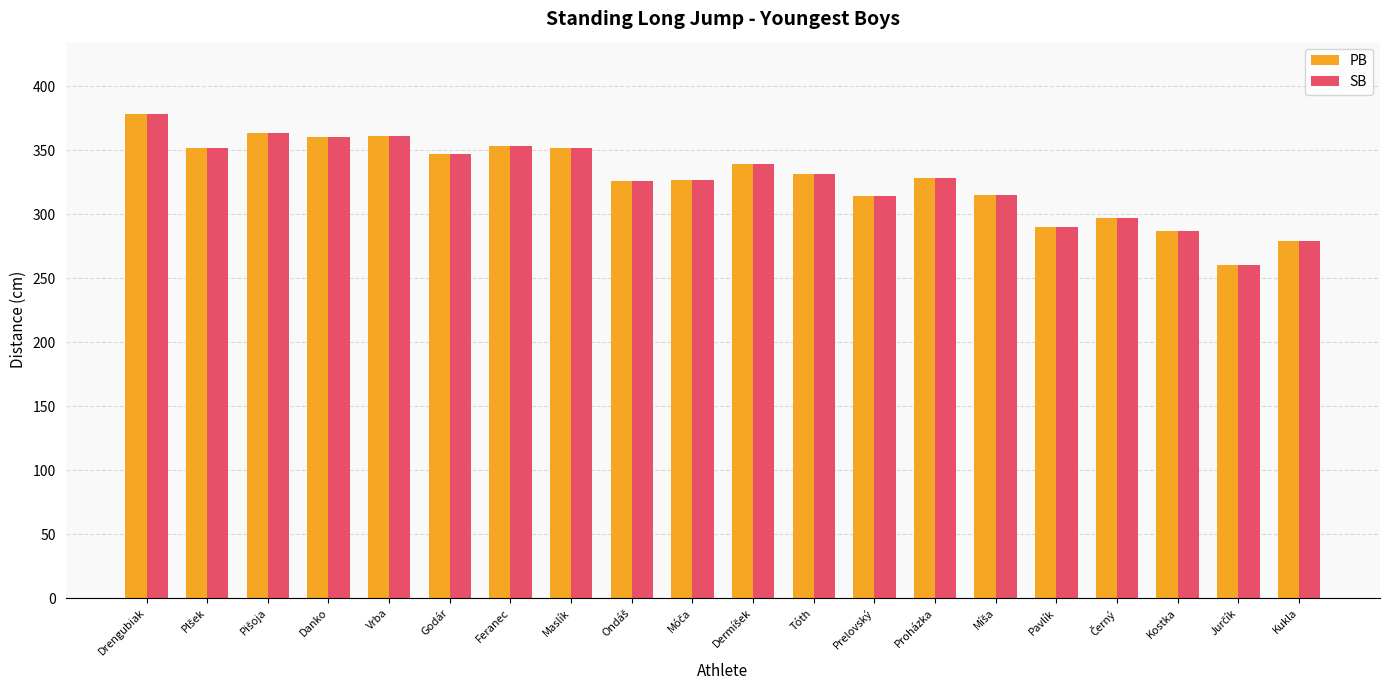

What is the sum of all SB values?

6559